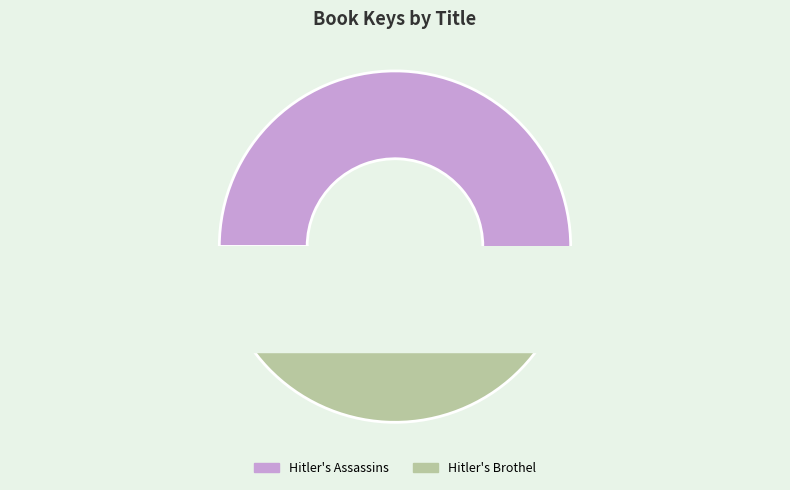

Between Hitler's Assassins and Hitler's Brothel, which is larger?

Hitler's Assassins